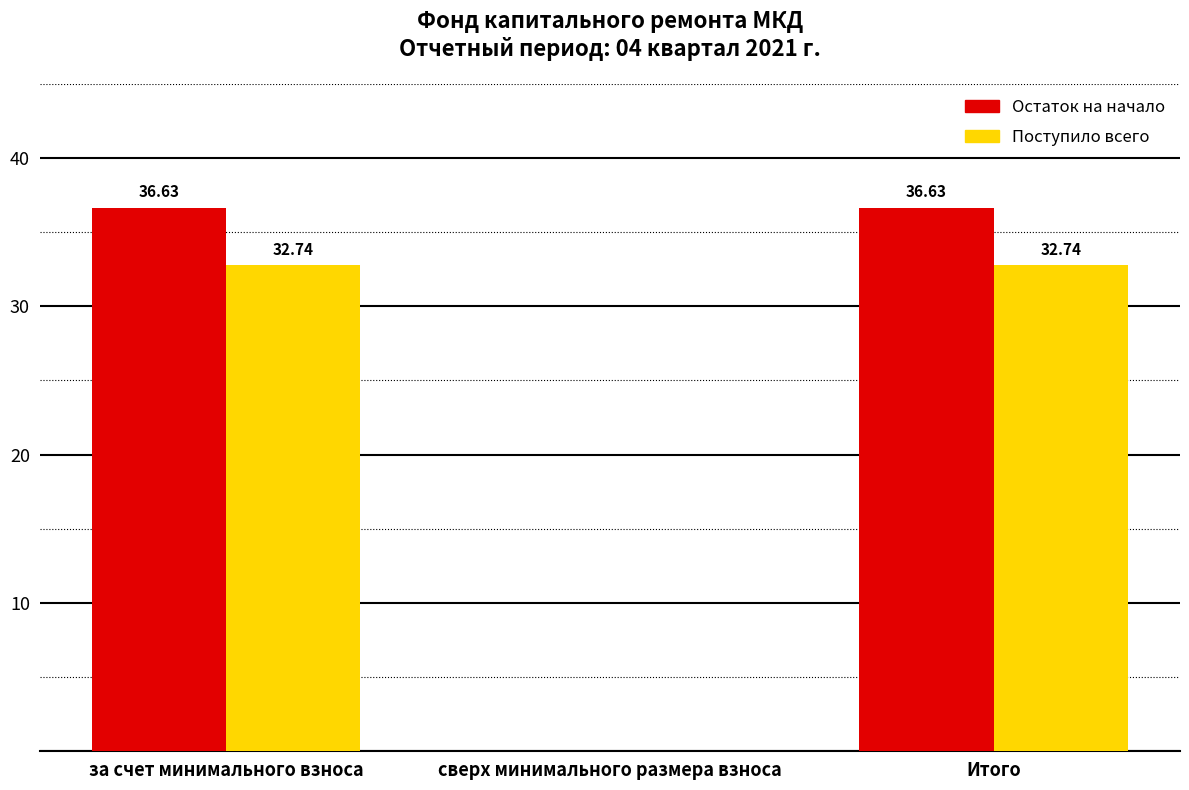

Is it true that Поступило всего equals 32.7 at за счет минимального взноса?

True